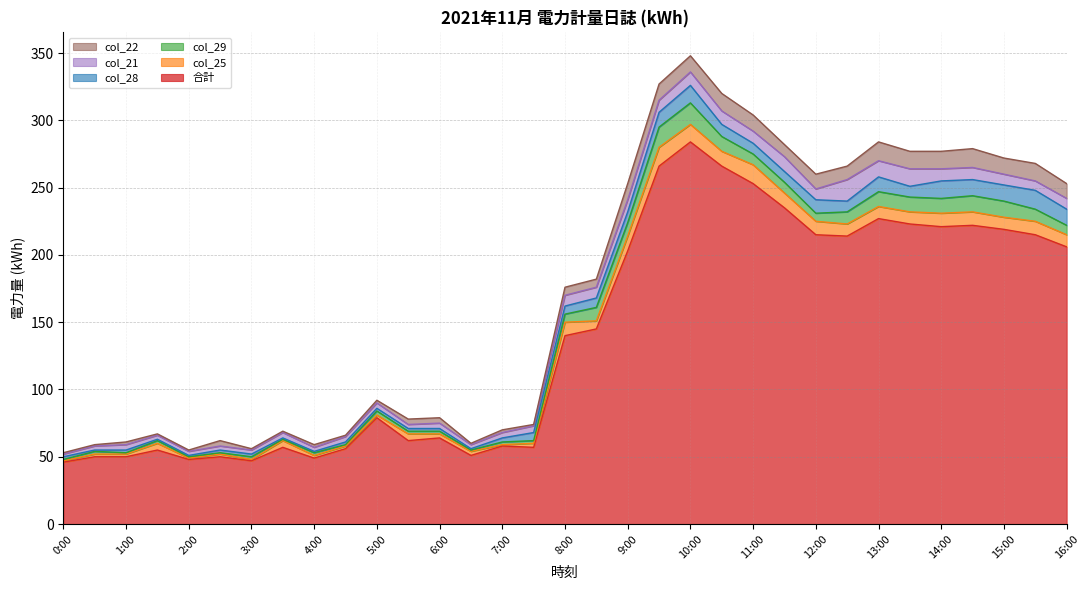

Reading left to right, list all the values displayed in this chart.

合計: 46	50	50	55	48	50	47	57	49	56	79	62	64	51	58	57	140	145	203	266	284	266	253	235	215	214	227	223	221	222	219	215	206
col_25: 1	2	2	5	1	2	1	5	2	2	2	5	3	3	1	3	10	6	11	14	13	11	14	11	10	9	9	9	10	10	9	10	9
col_29: 1	2	1	2	1	1	2	1	2	1	3	2	2	1	2	2	6	10	10	15	16	11	8	8	6	9	11	11	11	12	12	9	7
col_28: 2	1	2	1	1	2	2	1	1	2	2	2	2	1	3	6	6	7	8	11	13	9	8	8	10	8	11	8	13	12	12	14	12
col_21: 2	3	4	3	3	3	3	4	3	4	4	3	4	3	4	5	8	8	9	9	10	10	9	11	8	16	12	13	9	9	8	7	8
col_22: 1	1	2	1	1	4	1	1	2	1	2	4	4	1	2	1	6	6	12	12	12	13	12	9	11	10	14	13	13	14	12	13	11